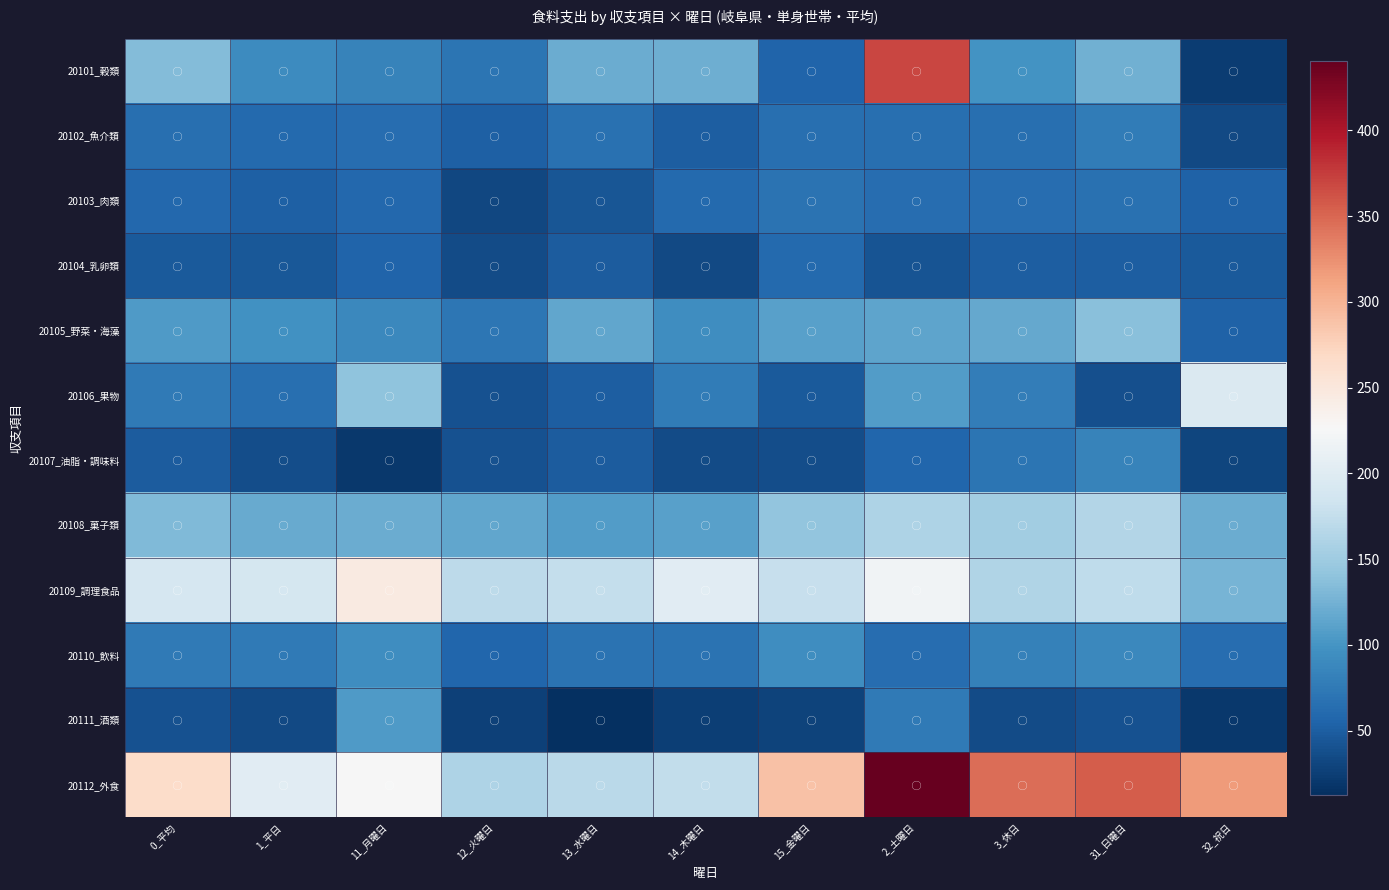

At which category is the sum across all series the highest?

2_土曜日